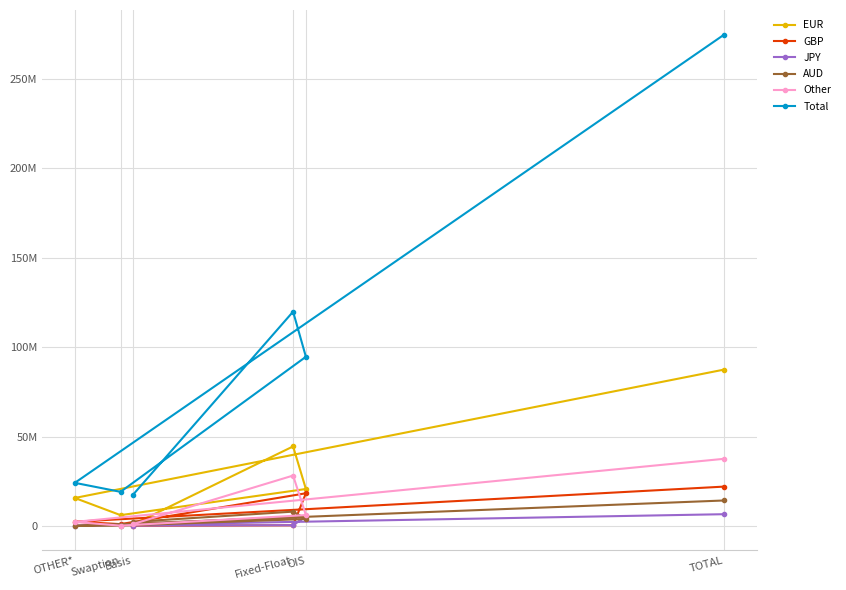

Is this an area chart (filled region under the line)?

No